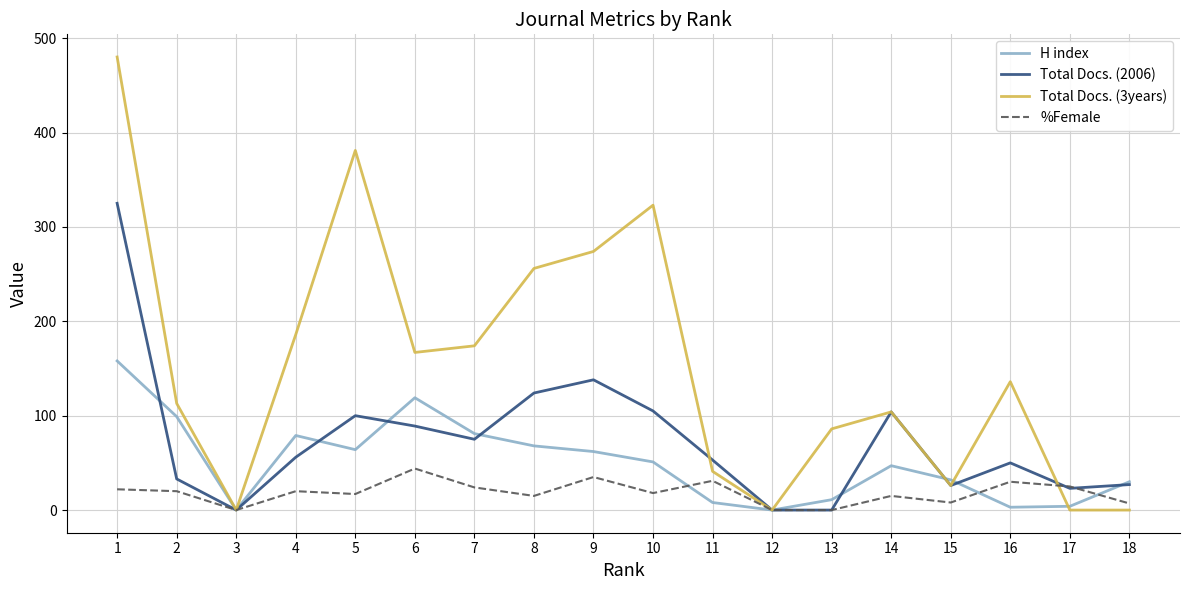

Is the value of %Female at 14 greater than the value of Total Docs. (2006) at 5?

No